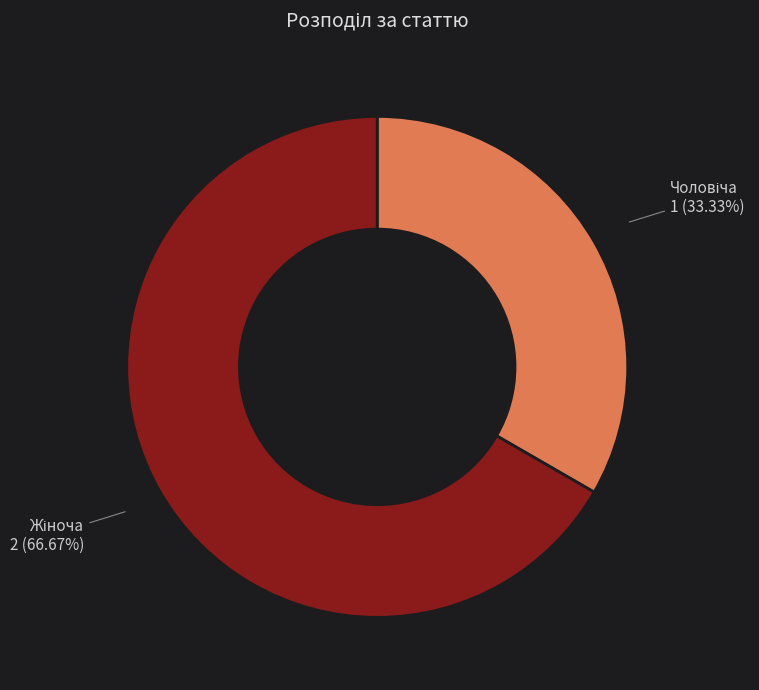

How many segments does this pie chart have?

2